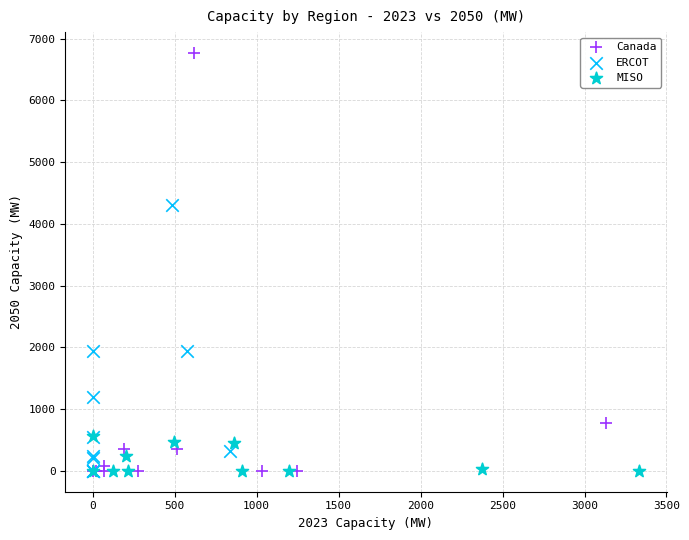

Which series has the widest spread of Y values?

Canada